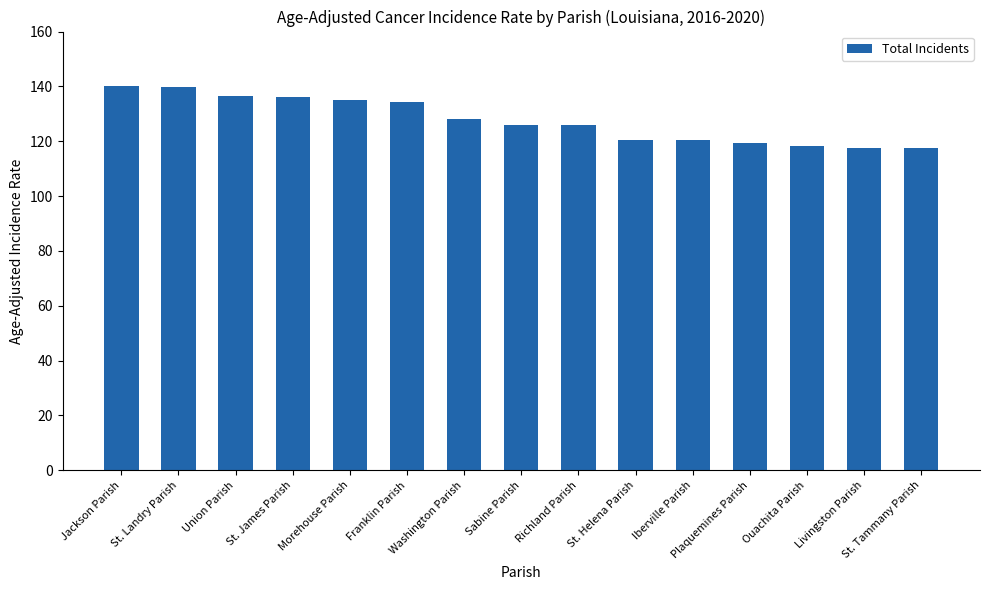

Count the number of data series in this chart.

1